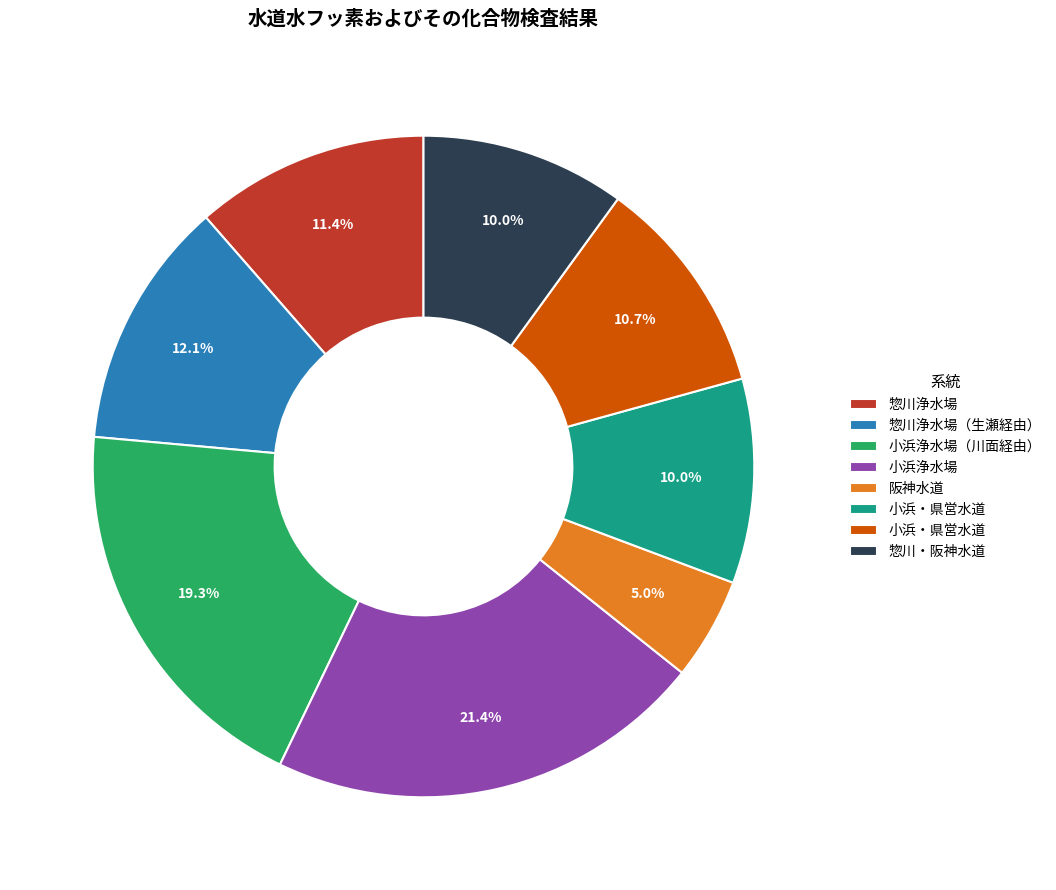

Is there a majority slice in this chart?

No